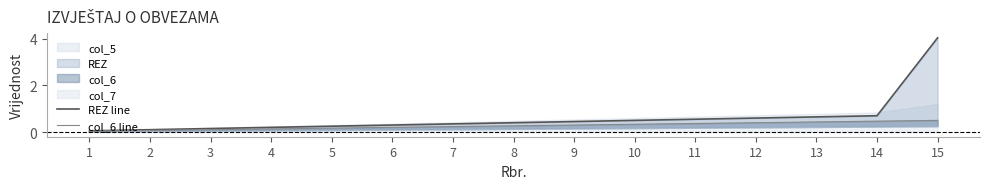

What is the sum of all col_6 line values?

4.0